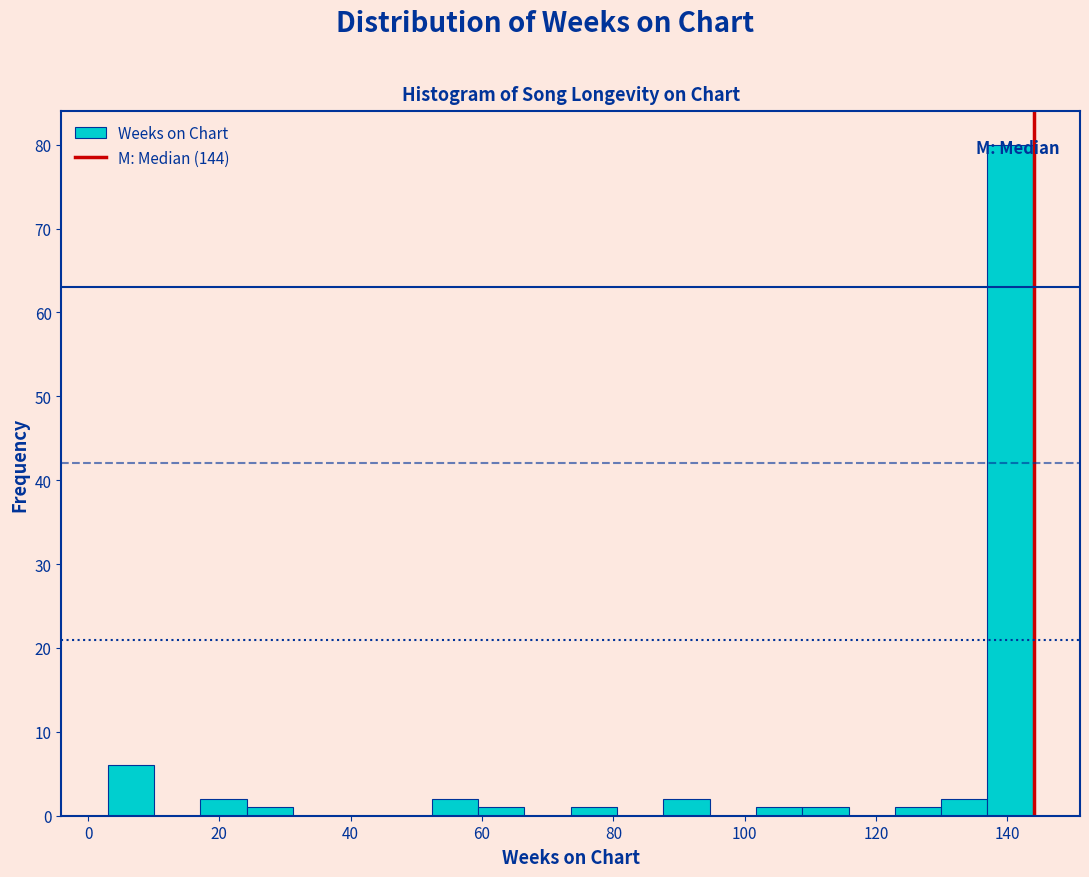

Read against the x-axis, roughly where is the centre of the tallest bar?

140